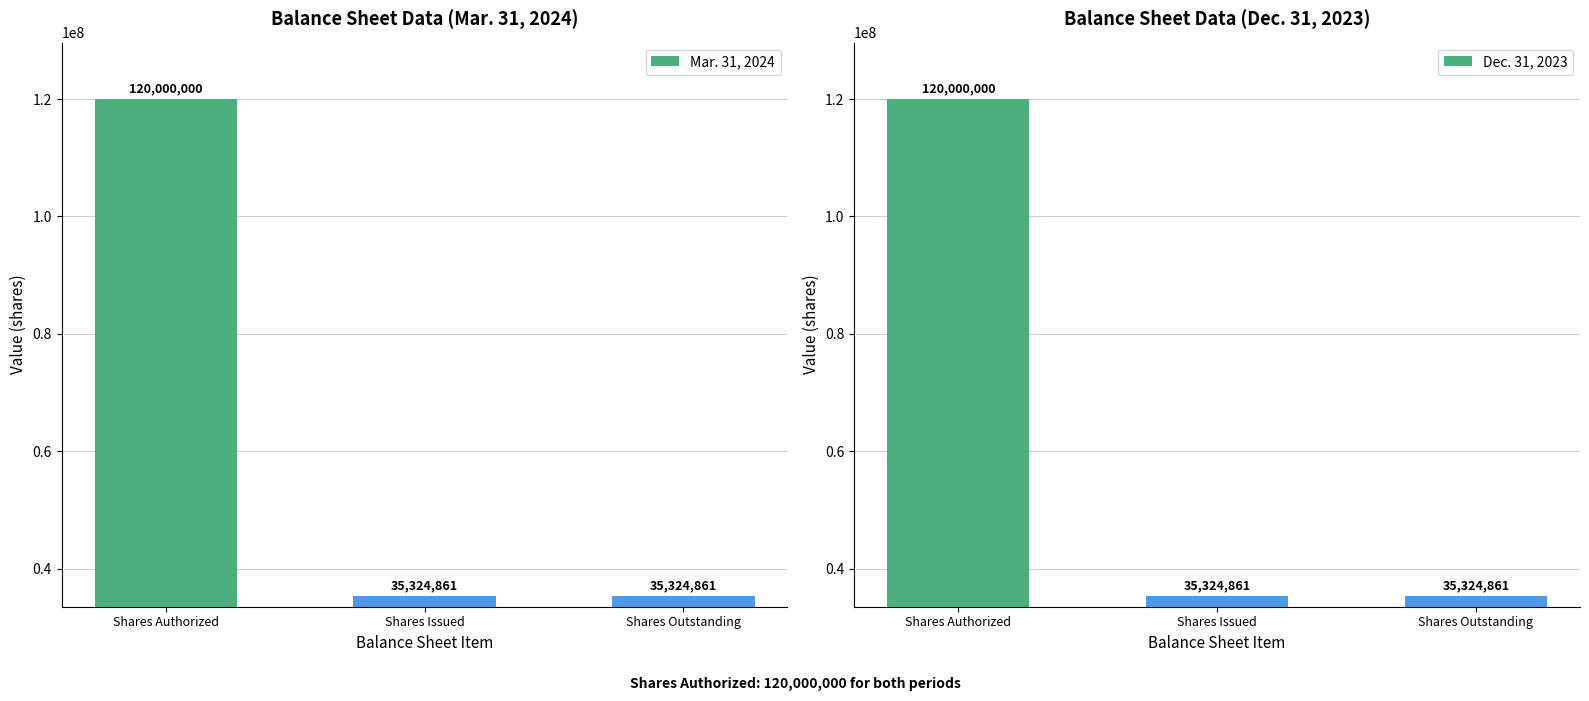

True or false: Dec. 31, 2023 has a value of 19173687 at Shares Outstanding.

False